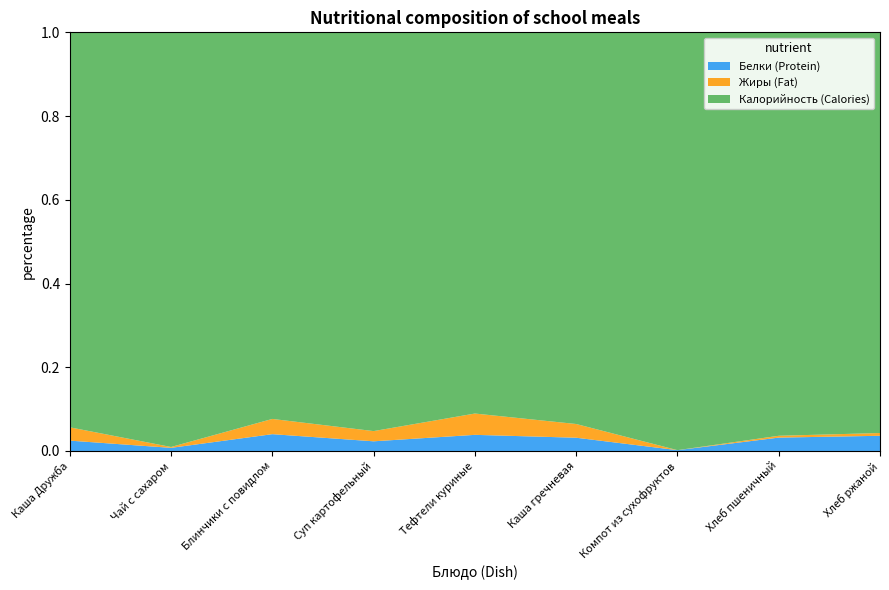

Reading left to right, list all the values displayed in this chart.

Калорийность: Каша Дружба=203.5	Чай с сахаром=29.1	Блинчики с повидлом=254.2	Суп картофельный=89.0	Тефтели куриные=246.8	Каша гречневая=225.7	Компот из сухофруктов=40.4	Хлеб пшеничный=59.7	Хлеб ржаной=52.2
Белки: Каша Дружба=5.3	Чай с сахаром=0.2	Блинчики с повидлом=11.1	Суп картофельный=2.2	Тефтели куриные=10.4	Каша гречневая=7.6	Компот из сухофруктов=0.1	Хлеб пшеничный=2.0	Хлеб ржаной=2.0
Жиры: Каша Дружба=6.9	Чай с сахаром=0.1	Блинчики с повидлом=10.0	Суп картофельный=2.3	Тефтели куриные=13.8	Каша гречневая=7.9	Компот из сухофруктов=0.0	Хлеб пшеничный=0.3	Хлеб ржаной=0.4